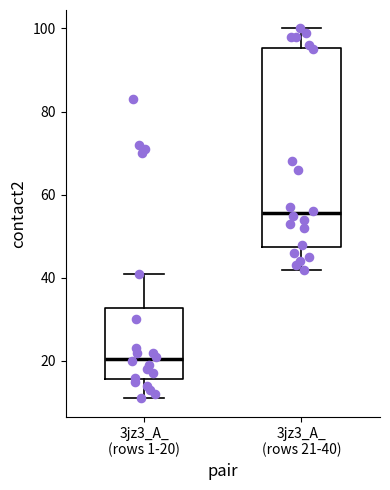

Reading left to right, read every box against the y-axis: the position of its median line, the range the box covers, and the ends of its whiskers. The values are not printed on the chart, so give them approximately, as read against the axis.

3jz3_A_ (rows 1-20): median 20, box 16 to 32, whiskers 12 to 42
3jz3_A_ (rows 21-40): median 56, box 48 to 96, whiskers 42 to 100